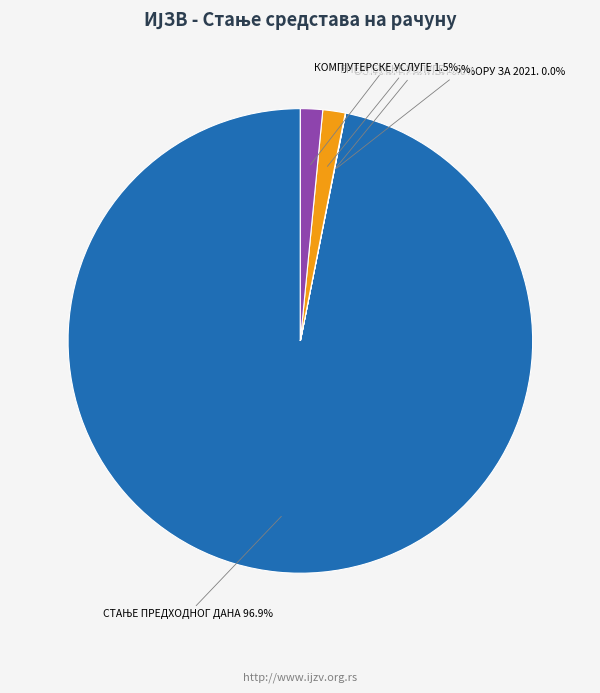

Is there any slice that represents more than half of the pie?

Yes